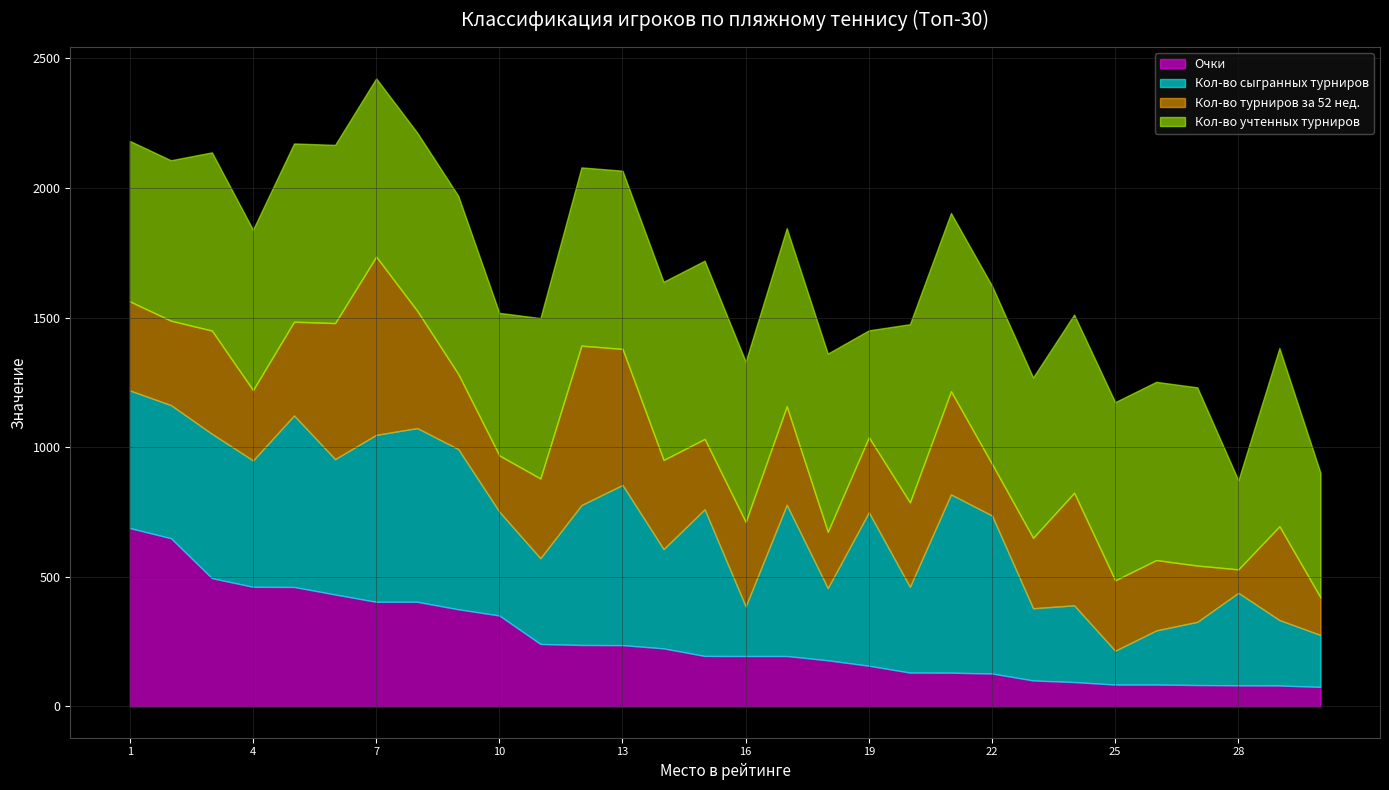

What is the total value across all series at 25?

1173.6